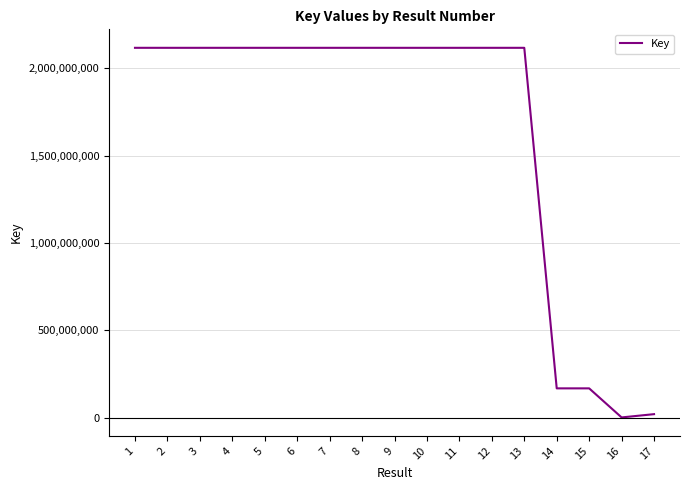

What is the smallest value displayed?

1100351